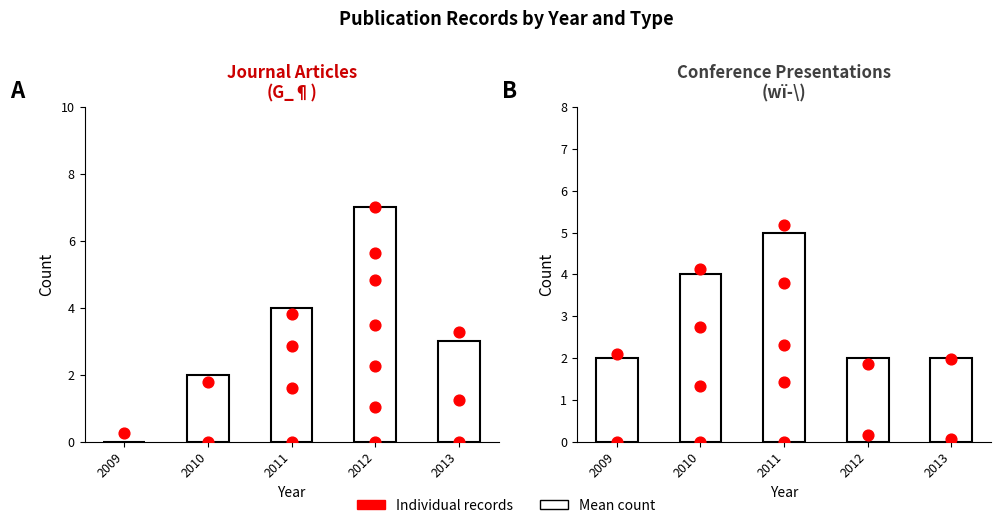

Which series reaches the maximum Y coordinate?

Journal Article